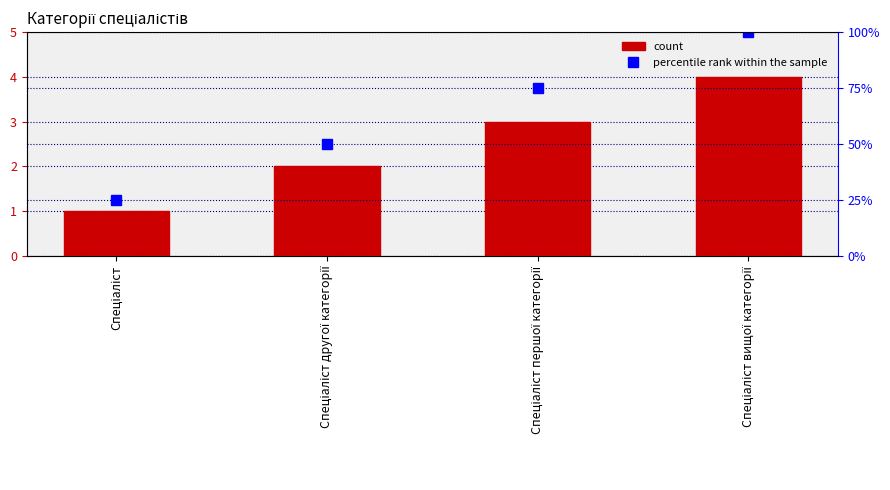

Which series has the largest range (max minus min)?

percentile rank within the sample